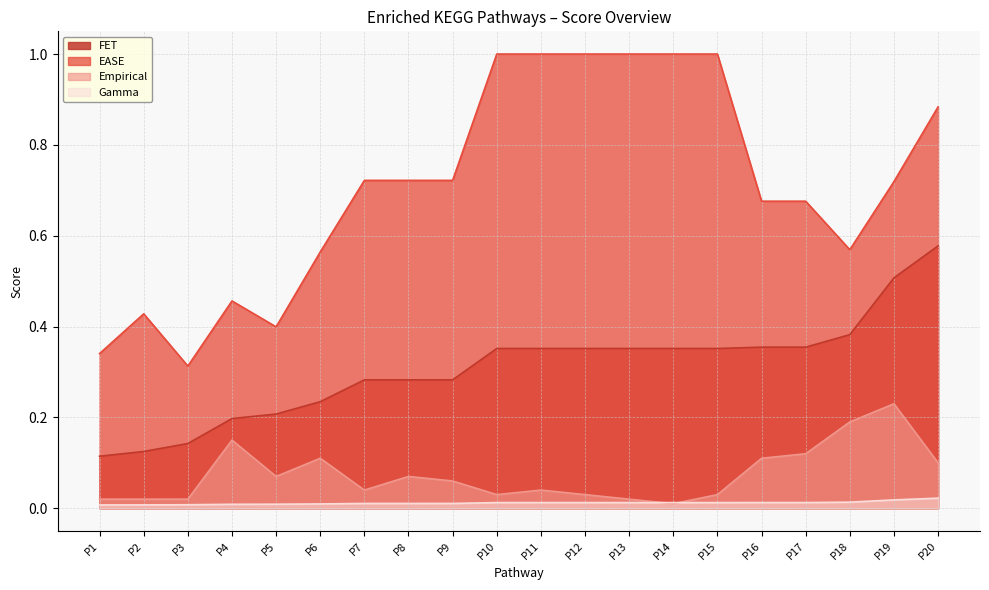

What is the average value of the Empirical series?

0.1